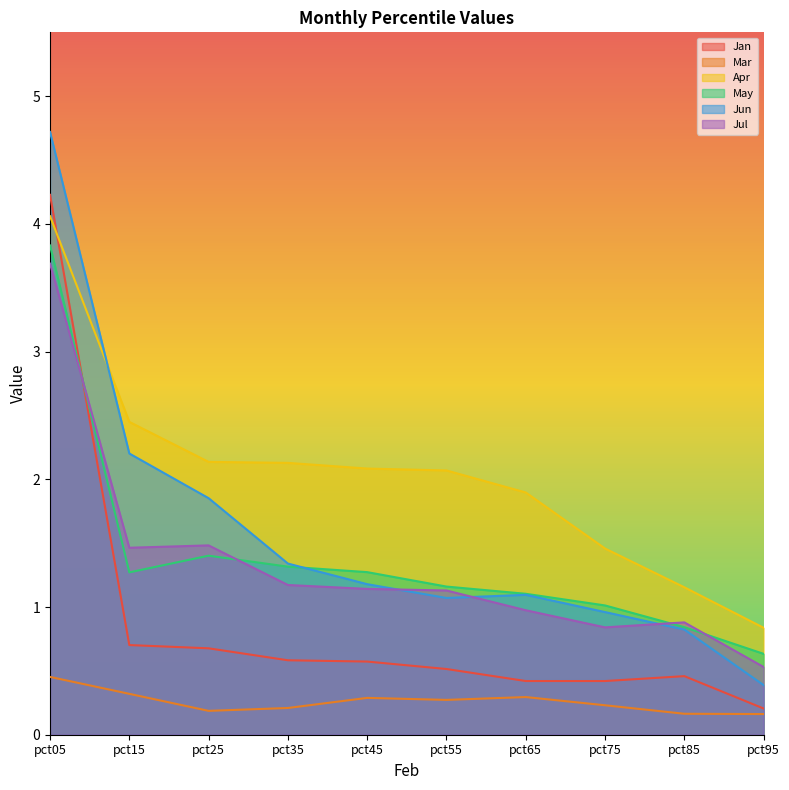

What is the difference between the maximum and minimum values in the Jul series?

3.2